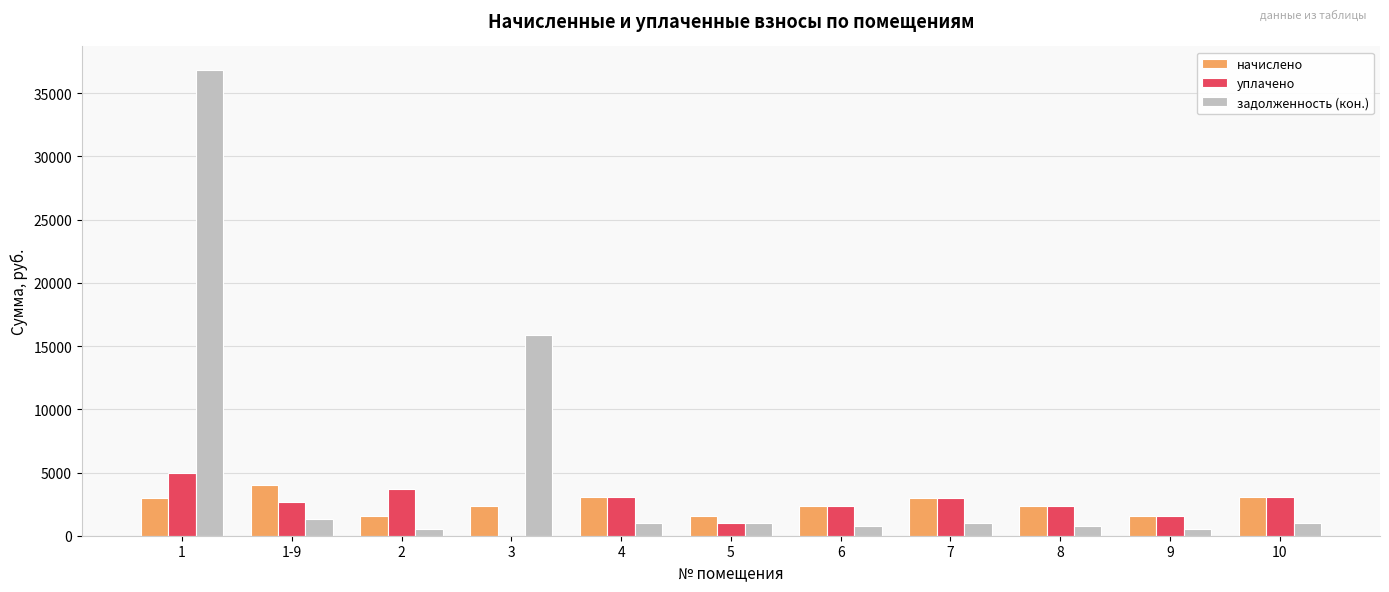

Which series has the largest total across all categories?

задолженность (кон.)